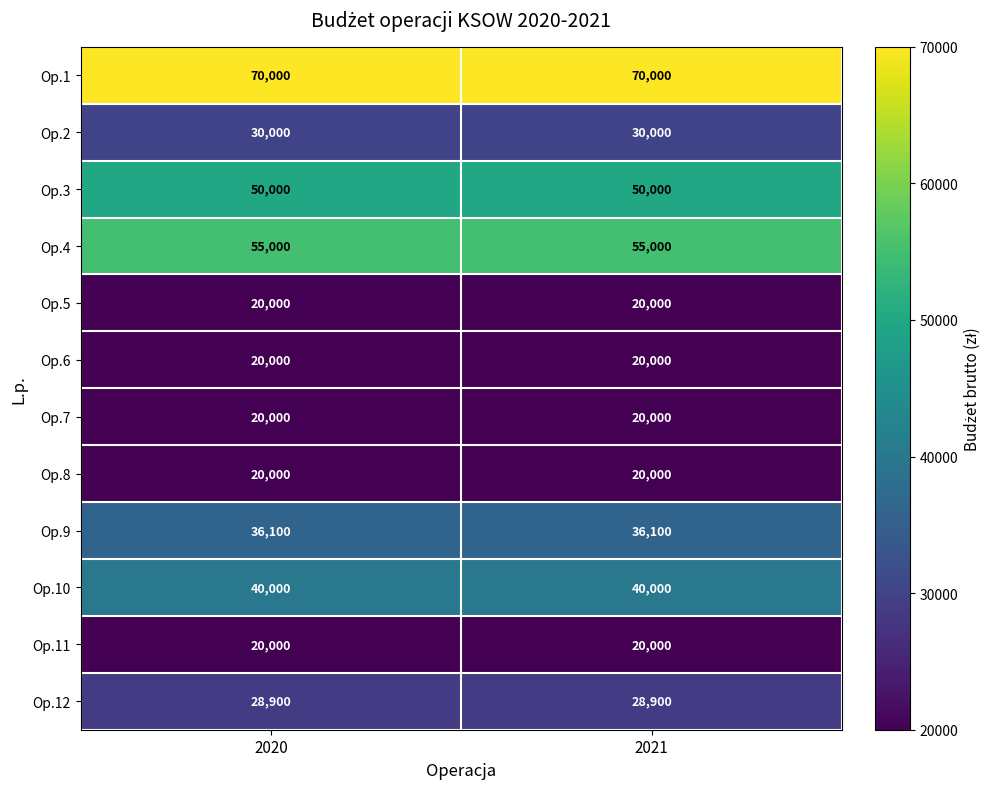

Is the value of Op.12 at 2020 greater than the value of Op.8 at 2021?

Yes